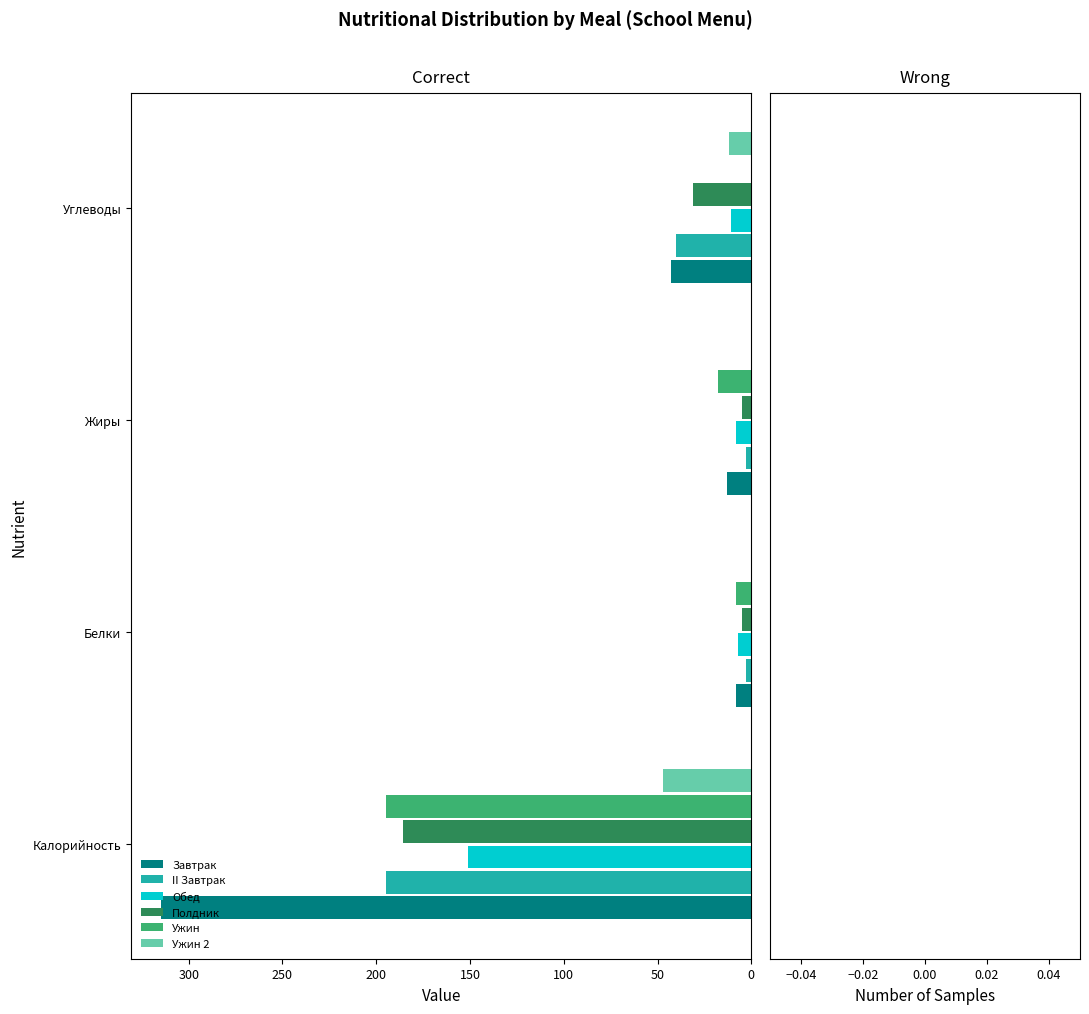

What is the sum of all Полдник values?

227